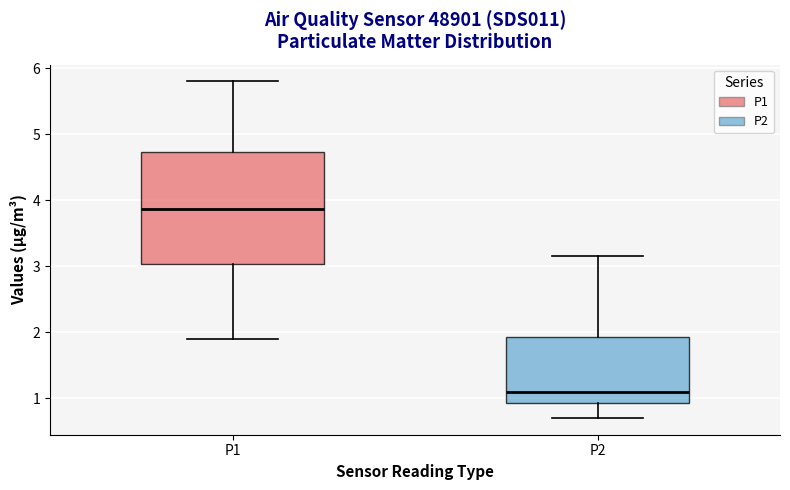

Which box's median line is the highest?

P1